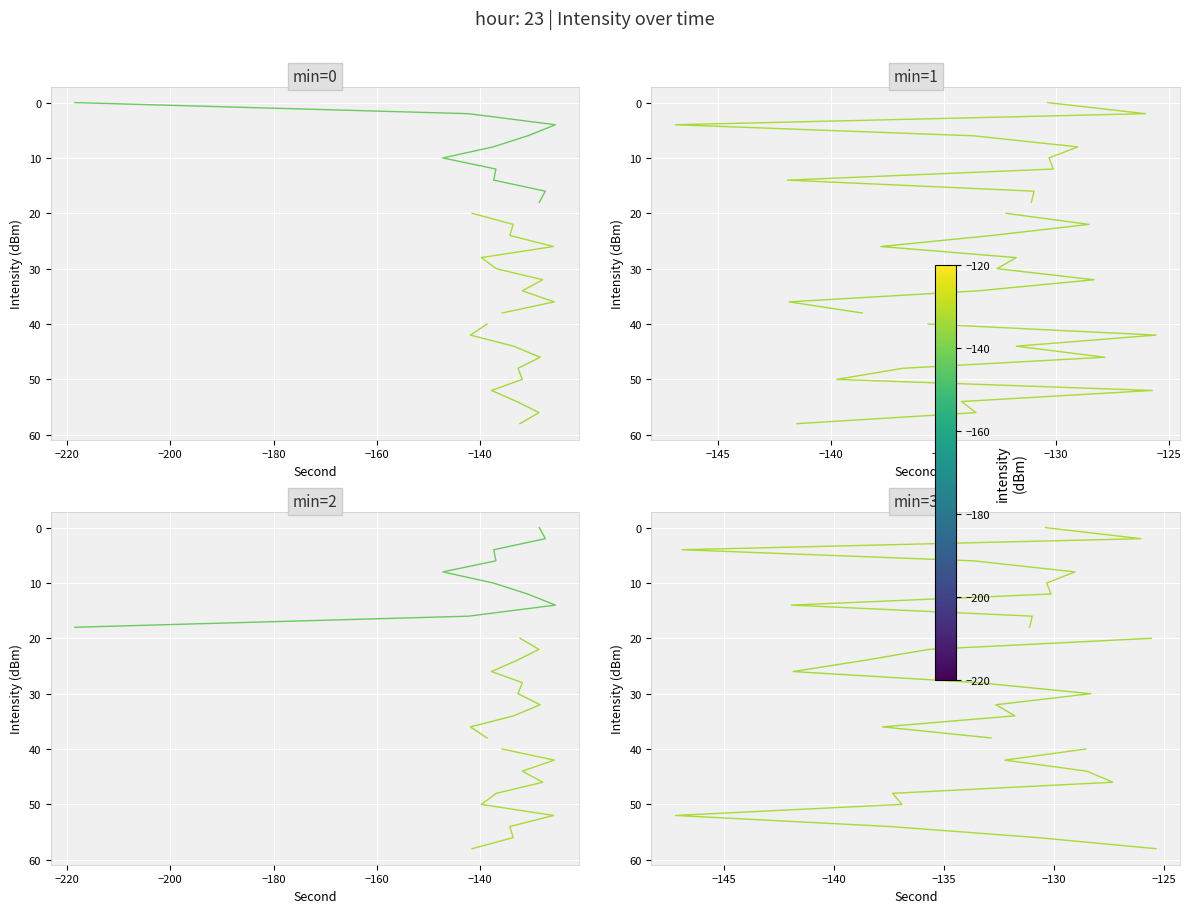

What are all the series names shown in the legend?

min=0, min=1, min=2, min=3